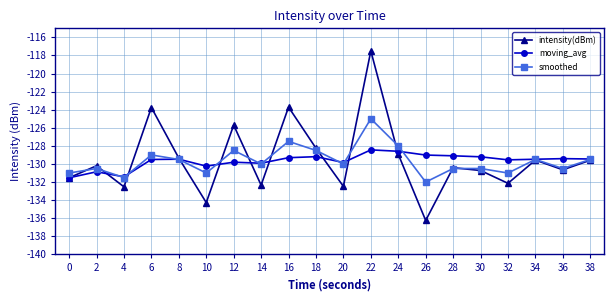

True or false: intensity(dBm) has a value of -130.2 at 2.

True